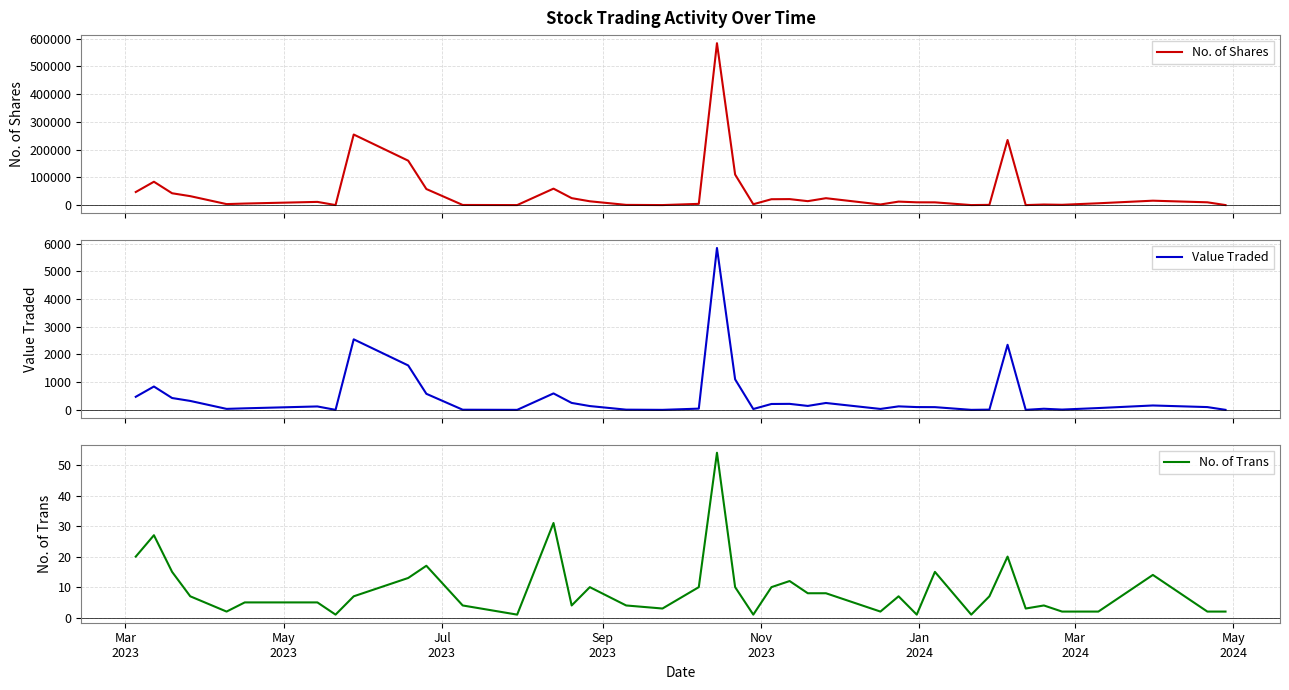

Which series has the widest spread of values?

No. of Shares